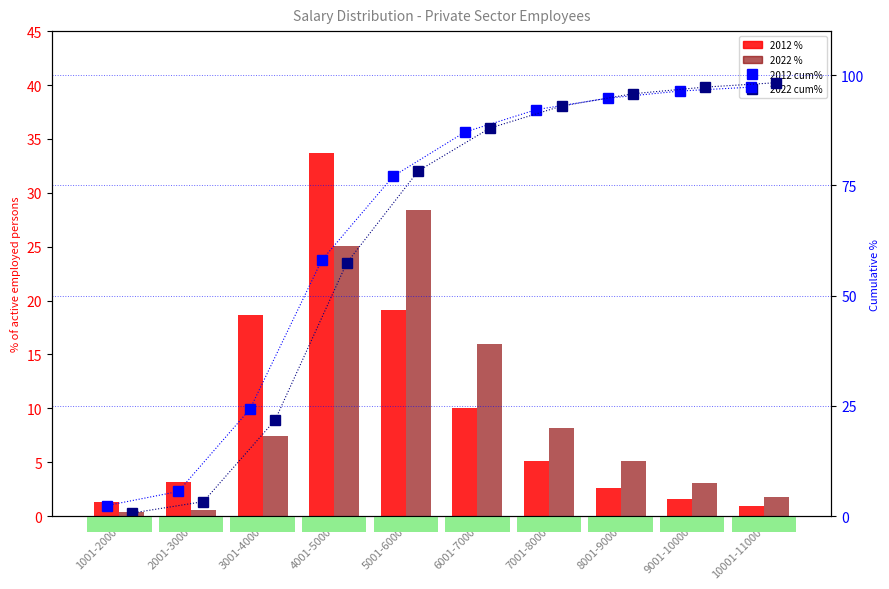

Which series changed the most between 6001-7000 and 8001-9000?

2022 %